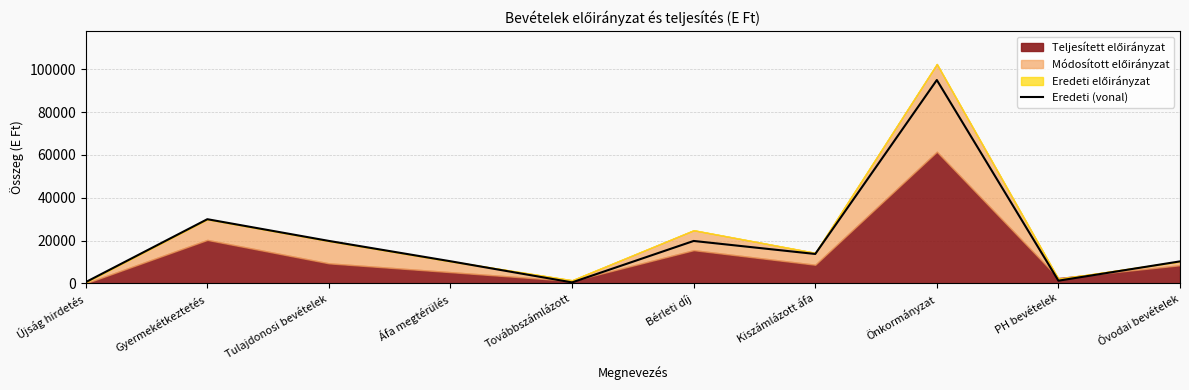

What is the label of the 2nd point from the right?

PH bevételek